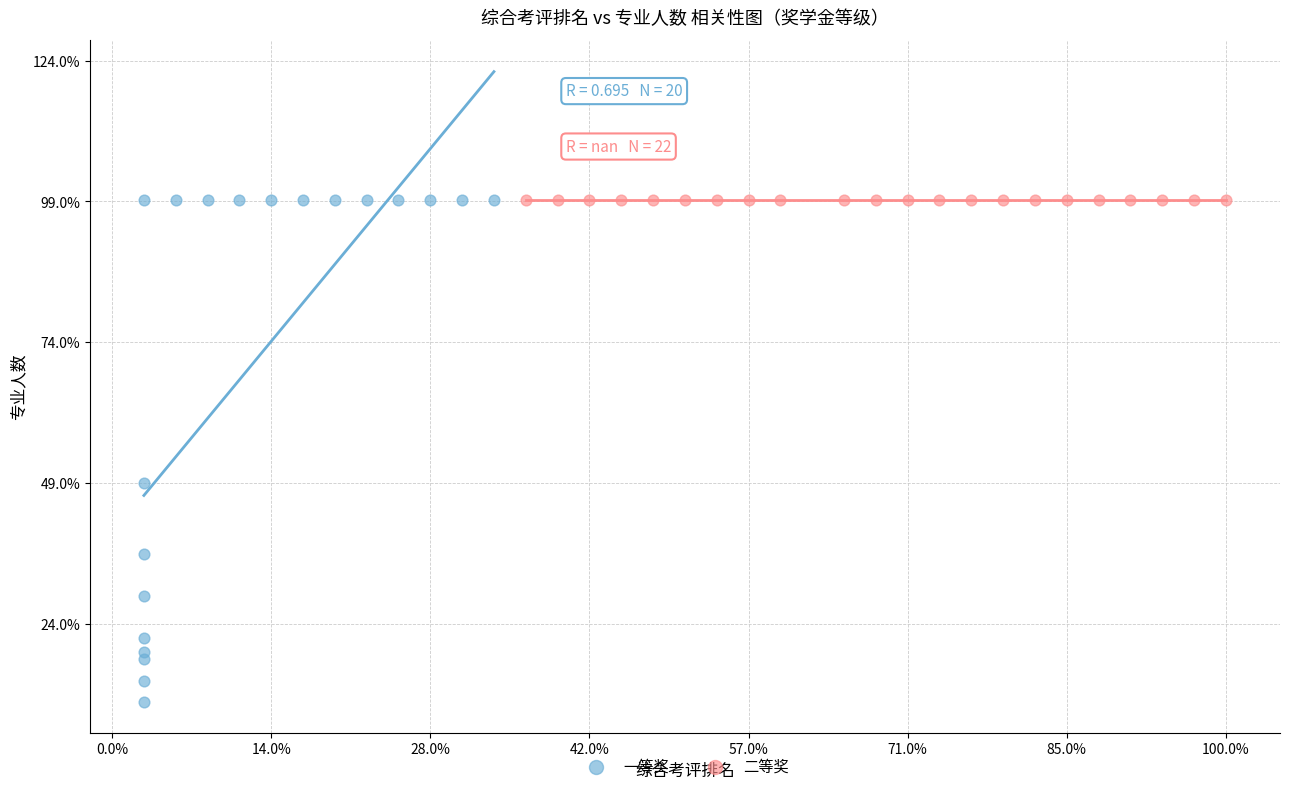

What are all the series names shown in the legend?

一等奖, 二等奖